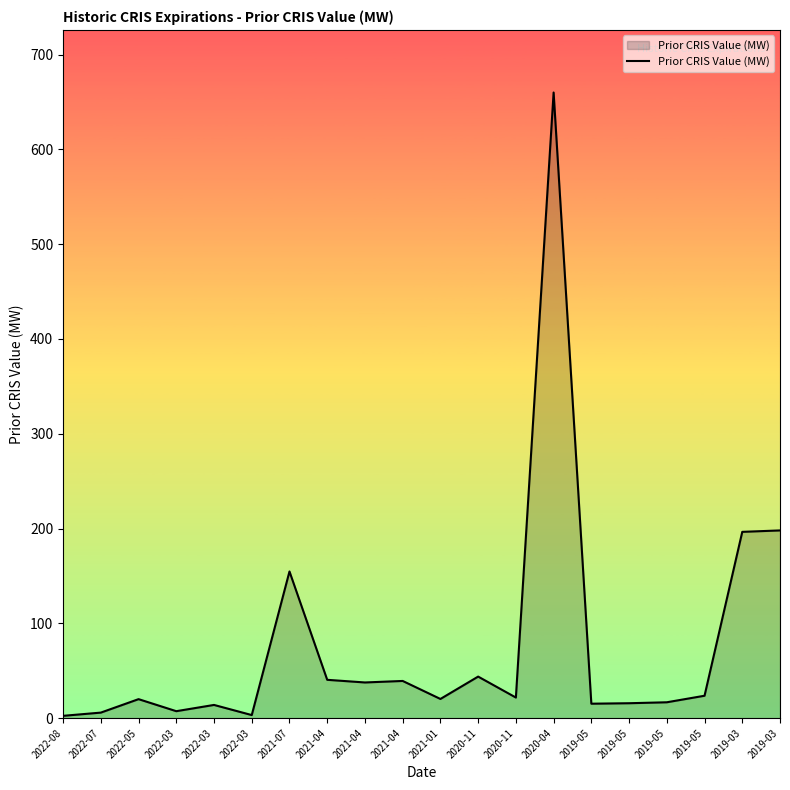

At which label does the data first exceed 21?

2021-07